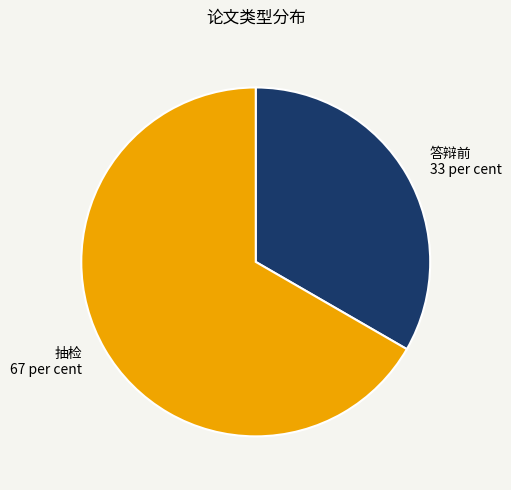

How many segments does this pie chart have?

2